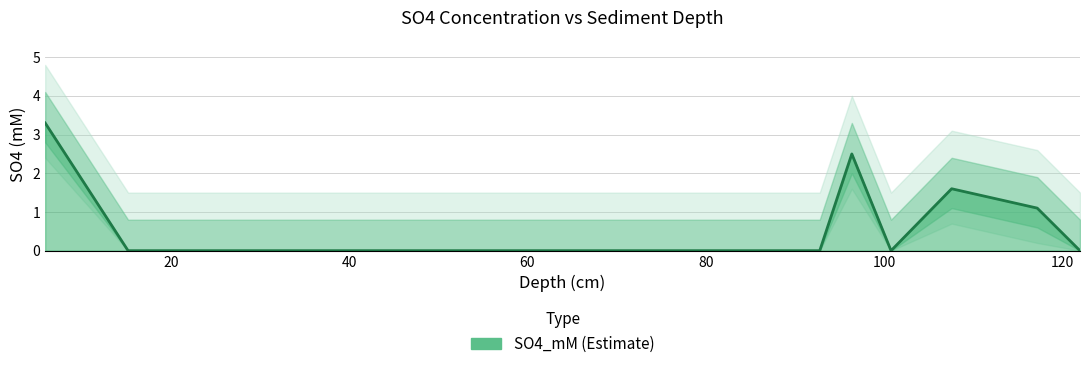

What is the difference between the second highest and second lowest values?

2.5